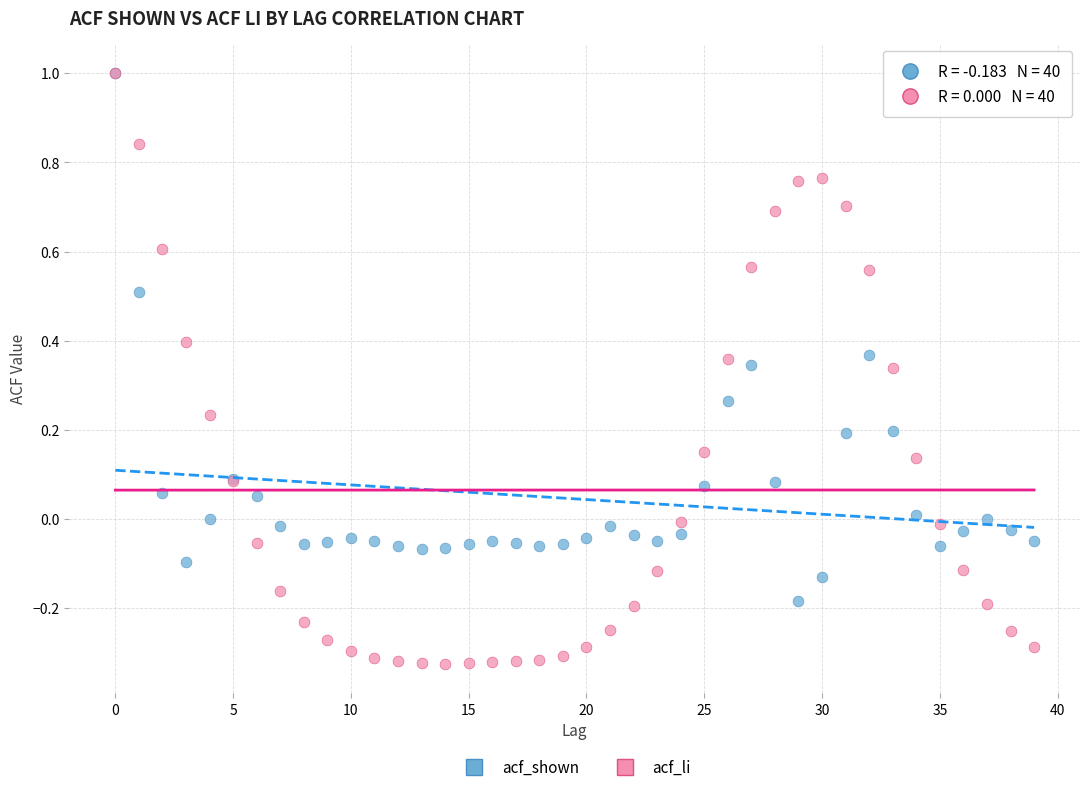

What are all the series names shown in the legend?

acf_shown, acf_li